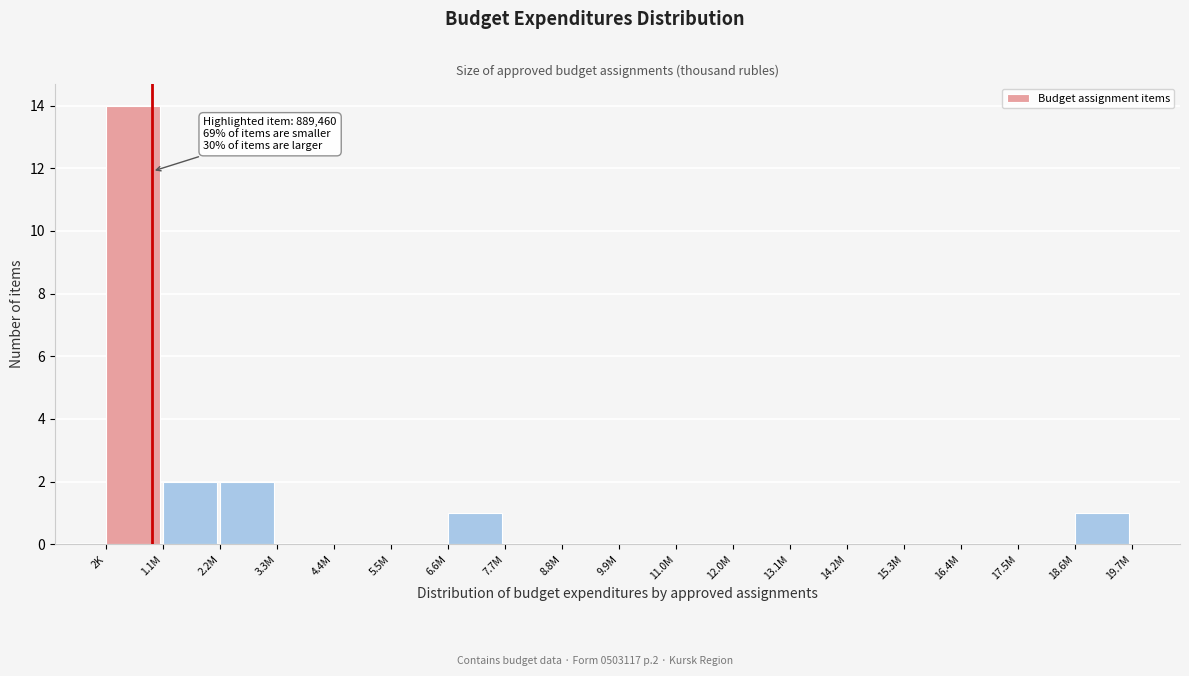

Reading right to left, extract all data points from this chart.

18.6M=1	17.5M=0	16.4M=0	15.3M=0	14.2M=0	13.1M=0	12.0M=0	11.0M=0	9.9M=0	8.8M=0	7.7M=0	6.6M=1	5.5M=0	4.4M=0	3.3M=0	2.2M=2	1.1M=2	2K=14